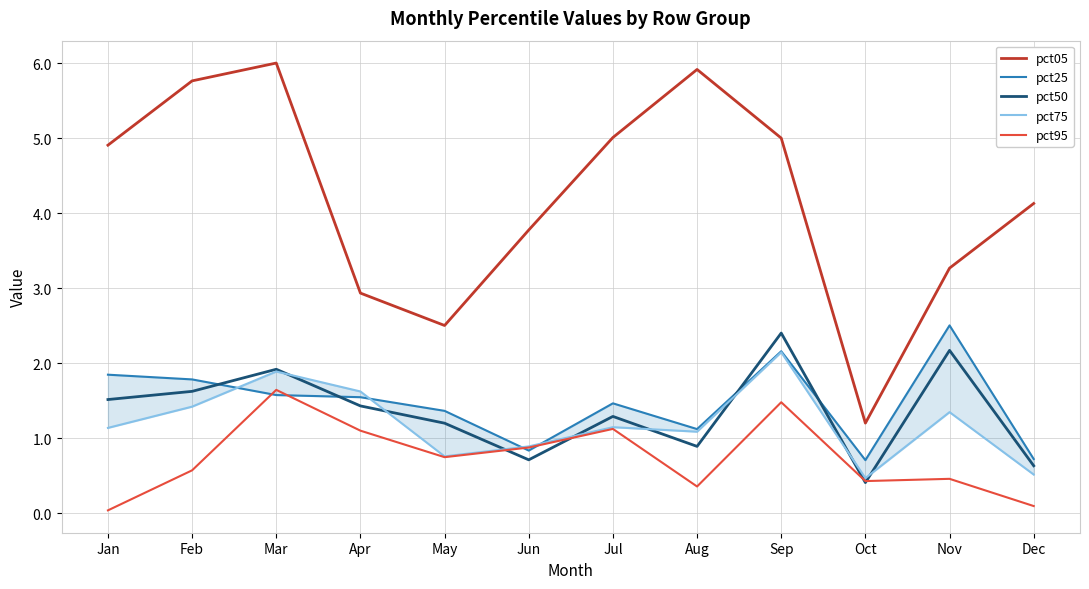

True or false: pct05 has a value of 5.9 at Aug.

True